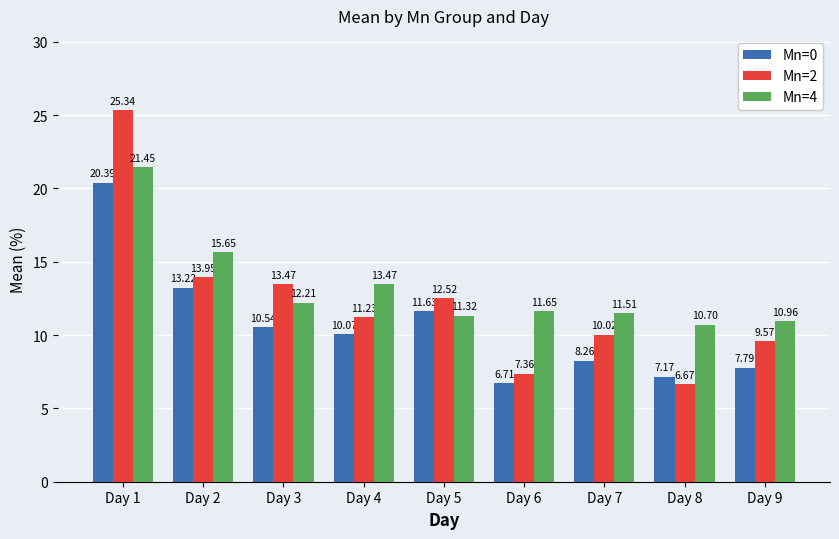

How many groups of bars are there?

9